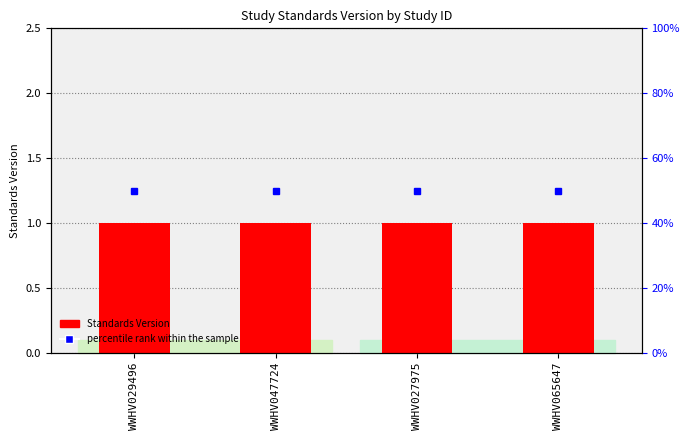

Which category has the highest value in the Standards Version series?

WWHV029496